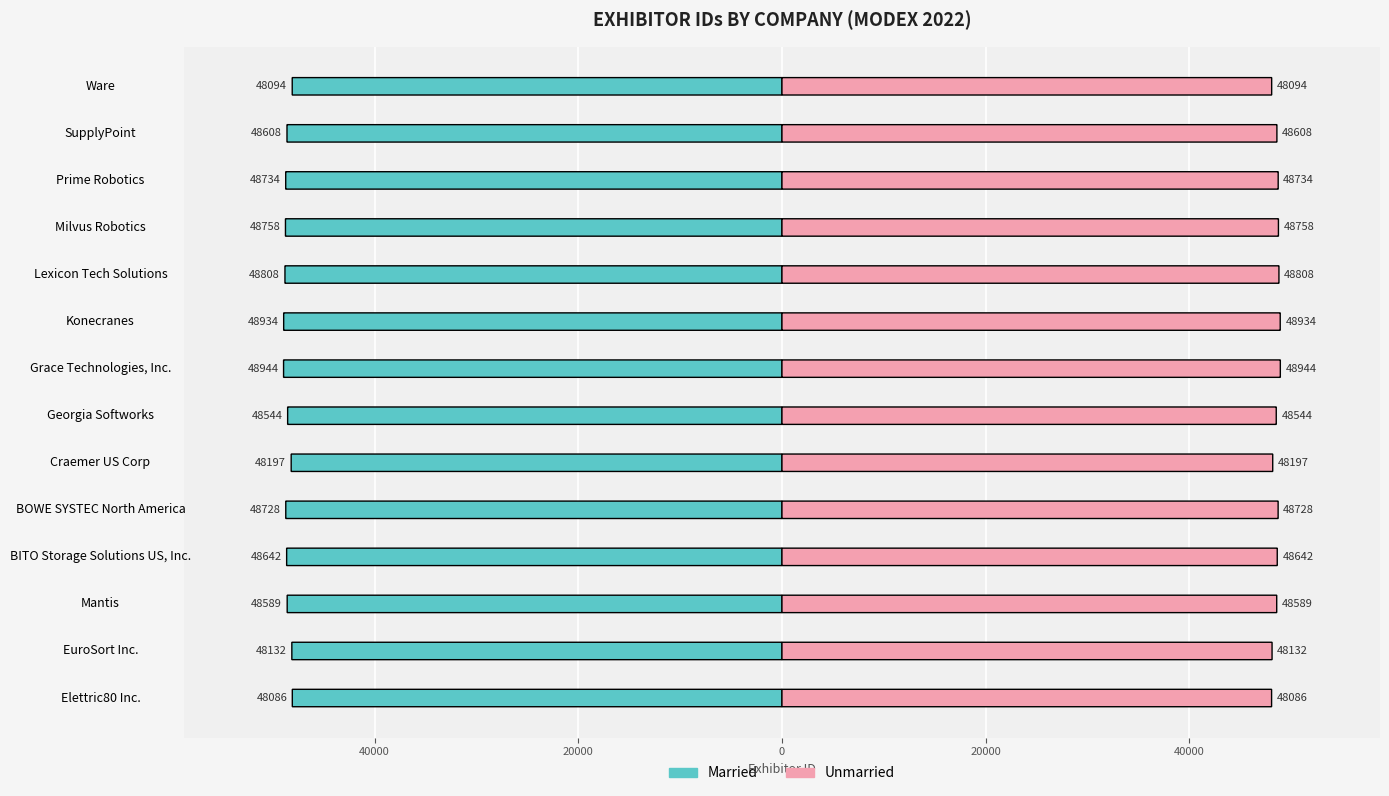

List the series in order of their peak value, lowest first.

Married, Unmarried